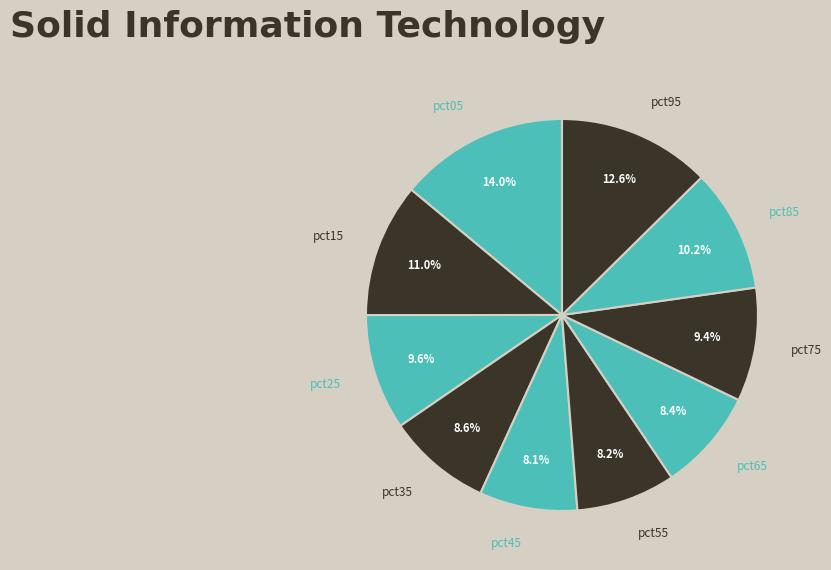

To the nearest percent, what is the combined percentage of pct85 and pct55?

18%